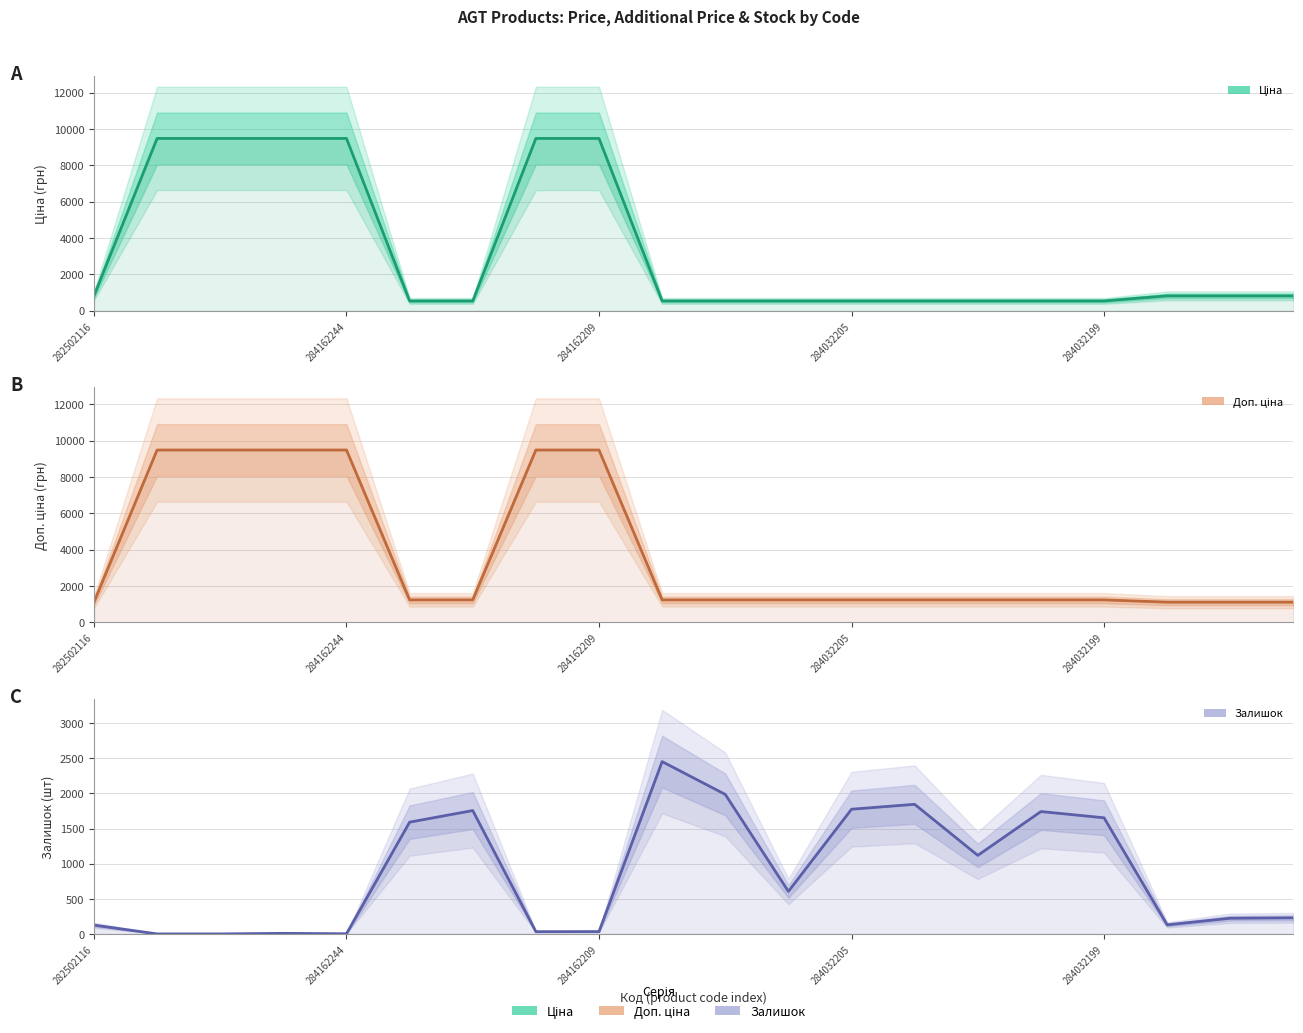

How many data points in Доп. ціна are above 1235?

16